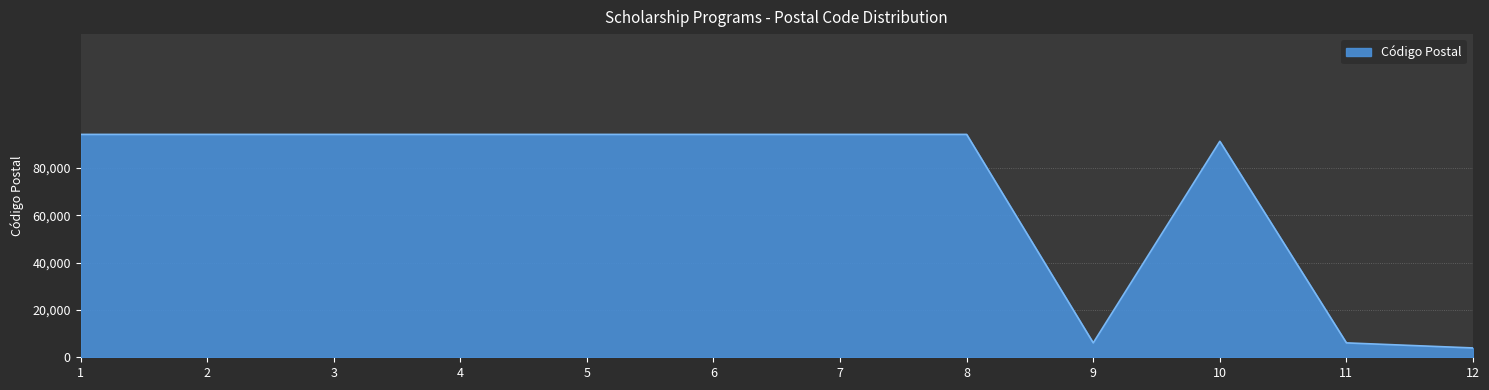

What is the change in value from 7 to 12?

-90160